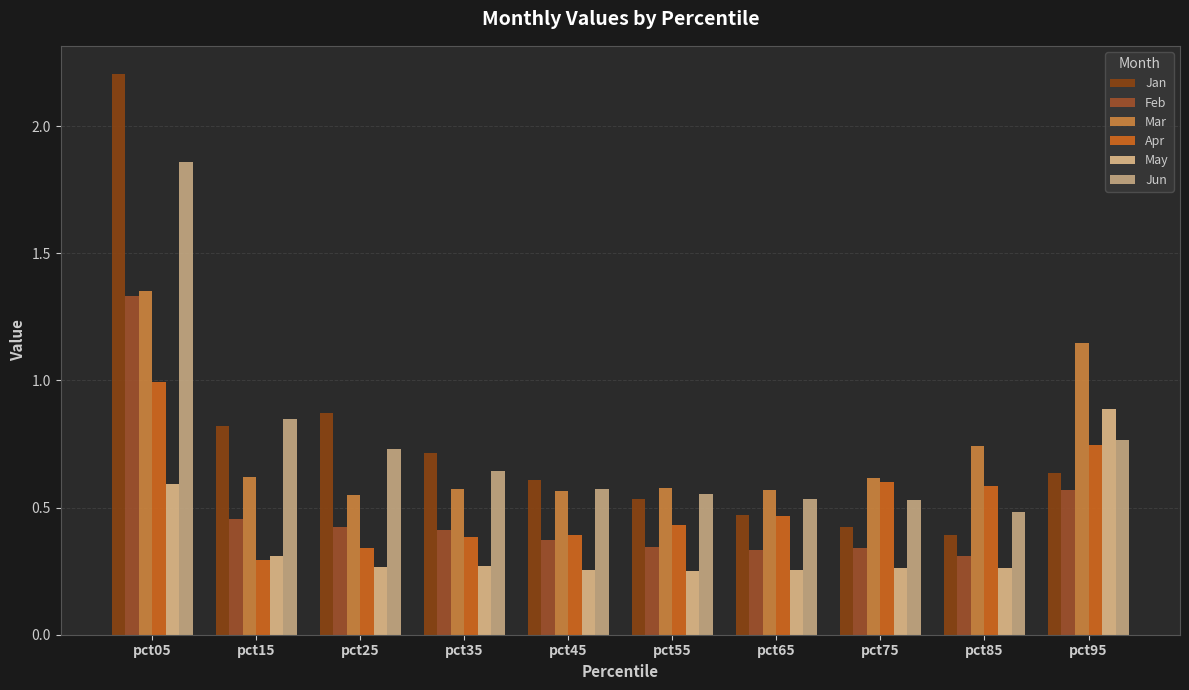

Reading left to right, transcribe all the data shown in this chart.

Jan: 2.2	0.8	0.9	0.7	0.6	0.5	0.5	0.4	0.4	0.6
Feb: 1.3	0.5	0.4	0.4	0.4	0.3	0.3	0.3	0.3	0.6
Mar: 1.4	0.6	0.5	0.6	0.6	0.6	0.6	0.6	0.7	1.1
Apr: 1.0	0.3	0.3	0.4	0.4	0.4	0.5	0.6	0.6	0.7
May: 0.6	0.3	0.3	0.3	0.3	0.3	0.3	0.3	0.3	0.9
Jun: 1.9	0.8	0.7	0.6	0.6	0.6	0.5	0.5	0.5	0.8